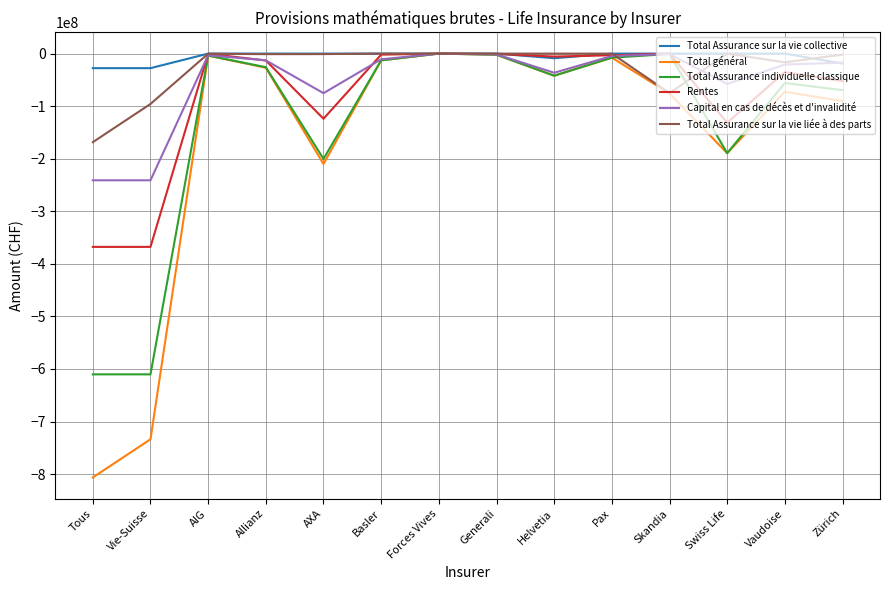

True or false: Total Assurance sur la vie liée à des parts and Total Assurance sur la vie collective cross at least once.

True